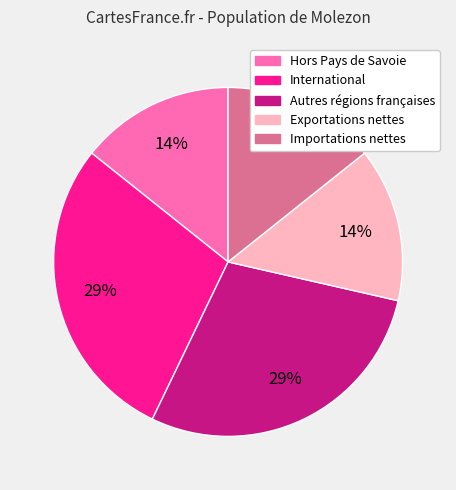

To the nearest percent, what percentage of the pie is Autres régions françaises?

29%